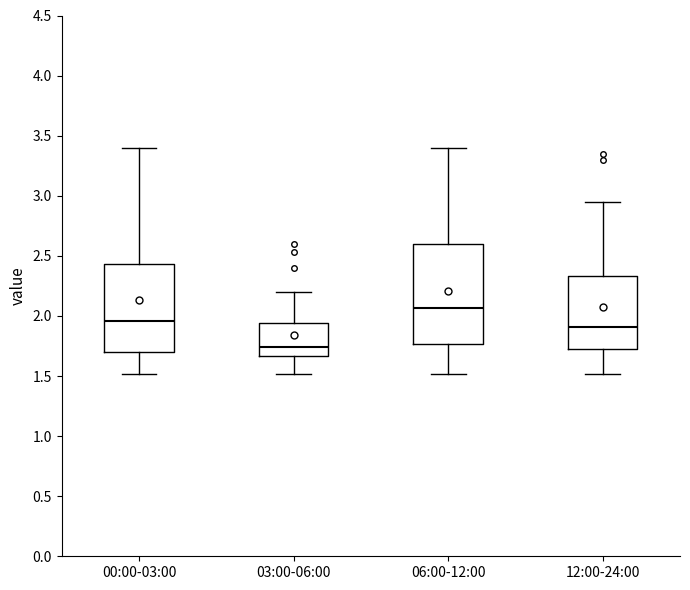

Which box has the lowest median line?

03:00-06:00